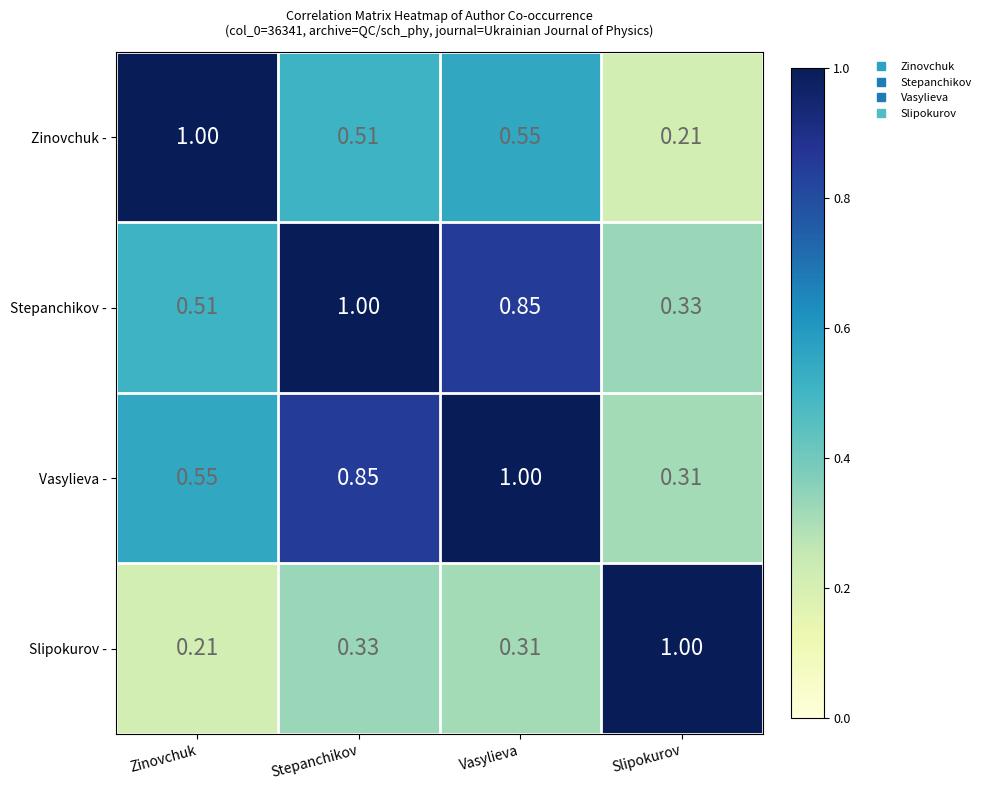

Is the value of Zinovchuk - at Slipokurov greater than the value of Slipokurov - at Slipokurov?

No